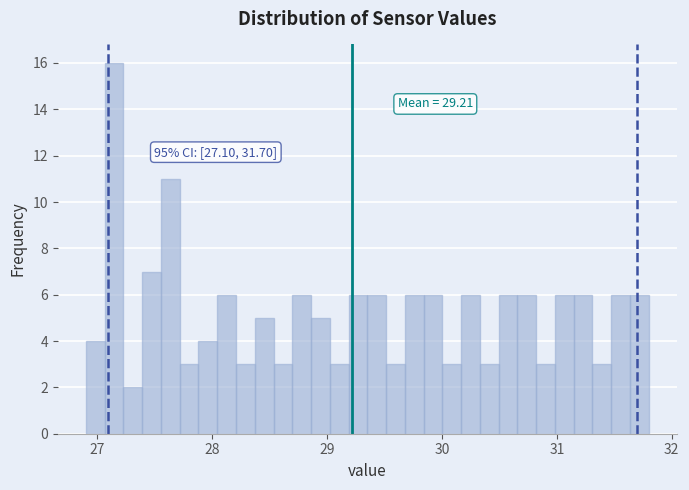

Around what value on the x-axis is the tallest bar? Give the approximate position of its centre, as read against the axis.

27.1